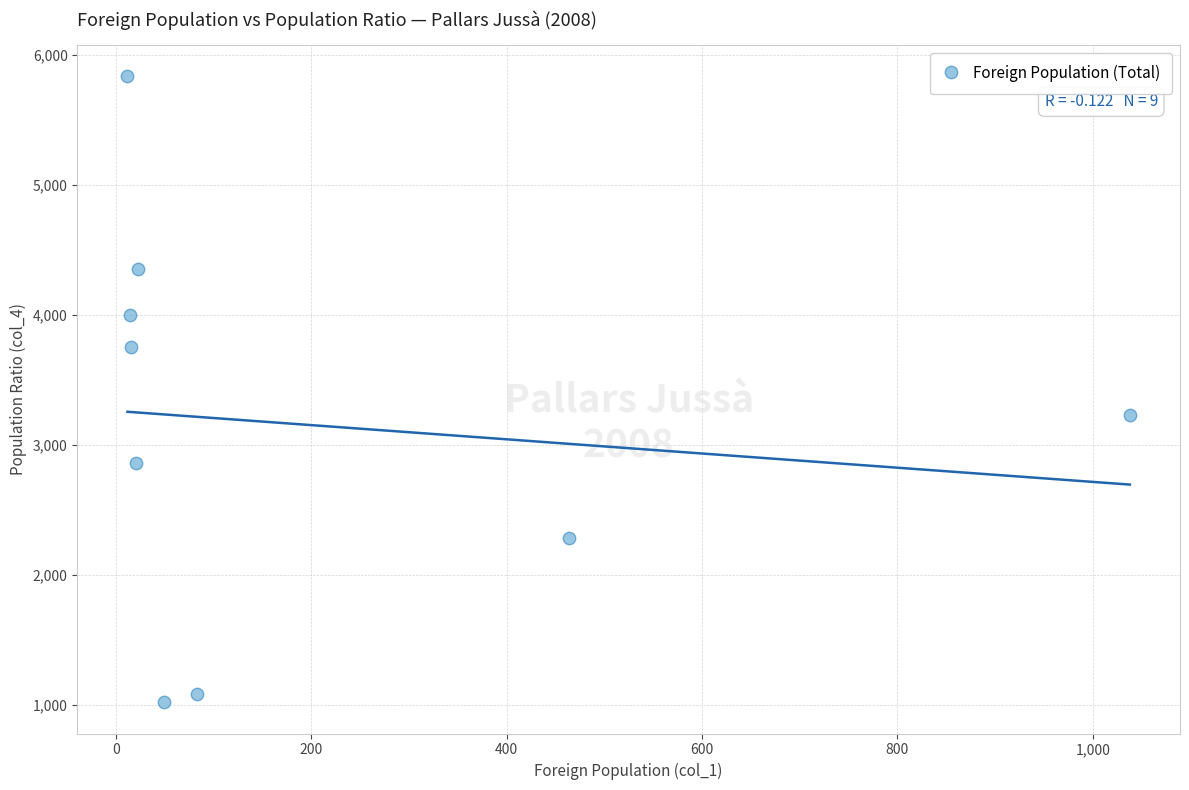

What Y value in the scatter plot is closest to 3426?

3227